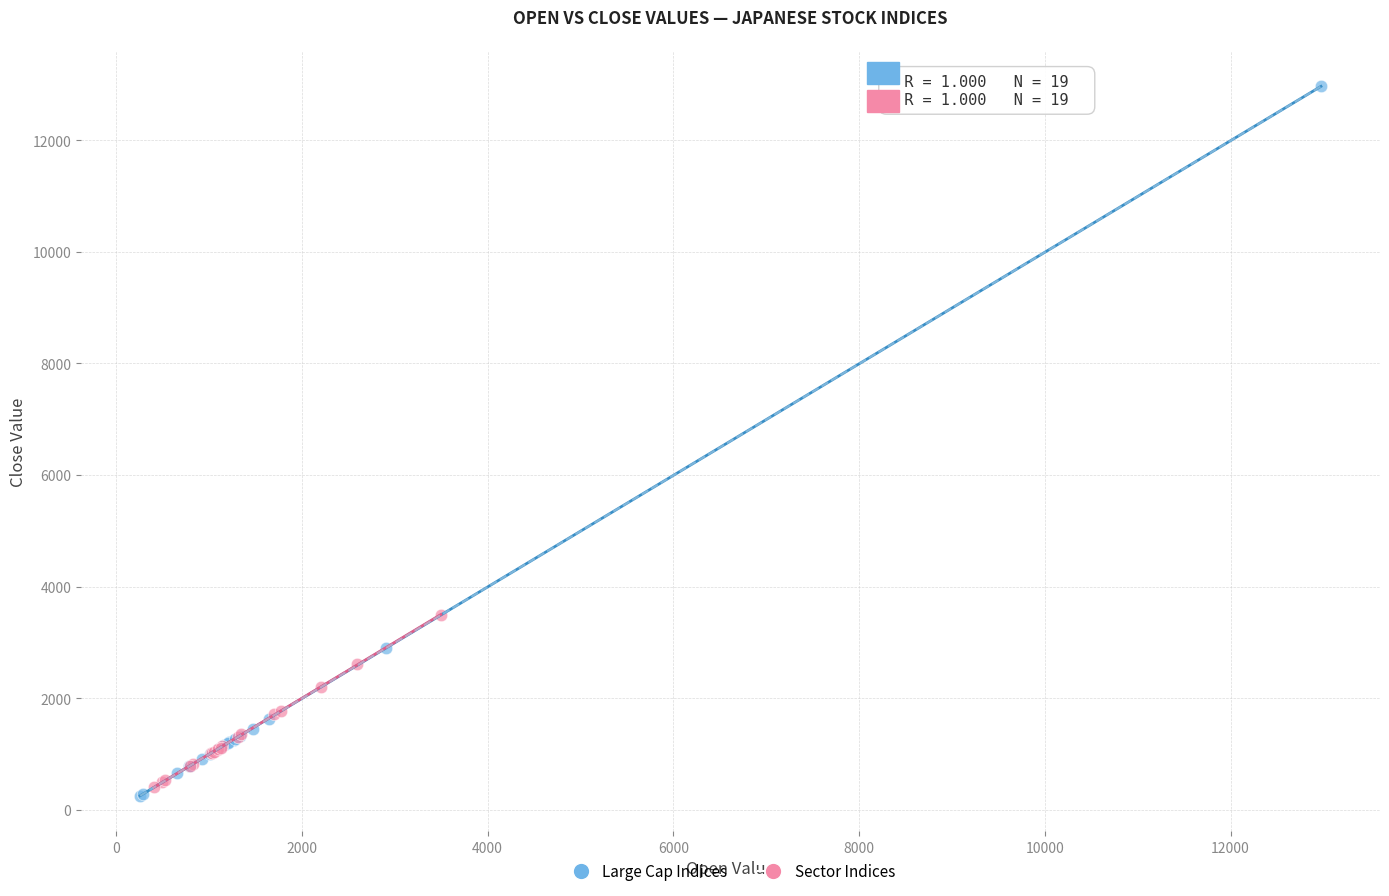

Which series reaches the maximum Y coordinate?

Large Cap Indices